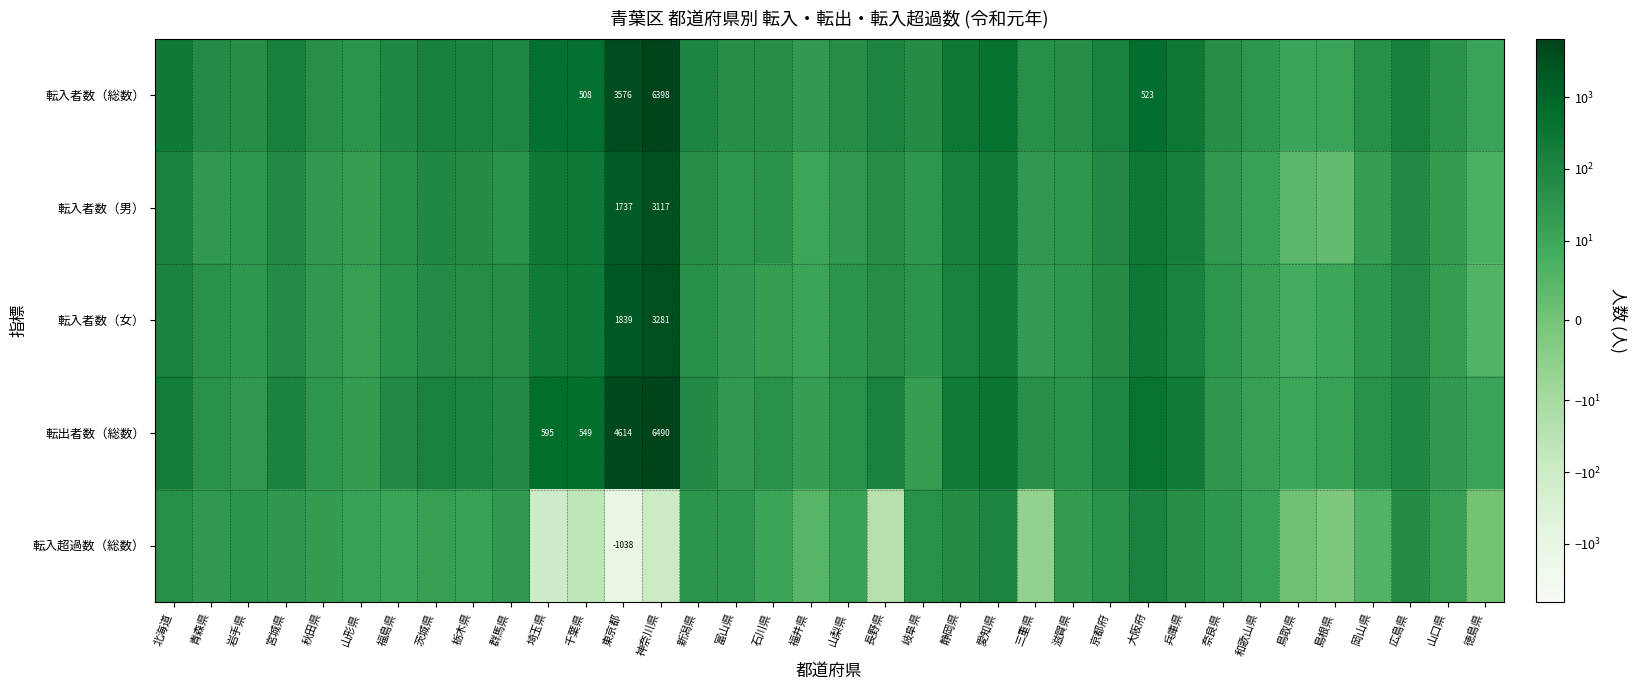

The 転入者数（総数） series shows 865 at 千葉県. True or false?

False